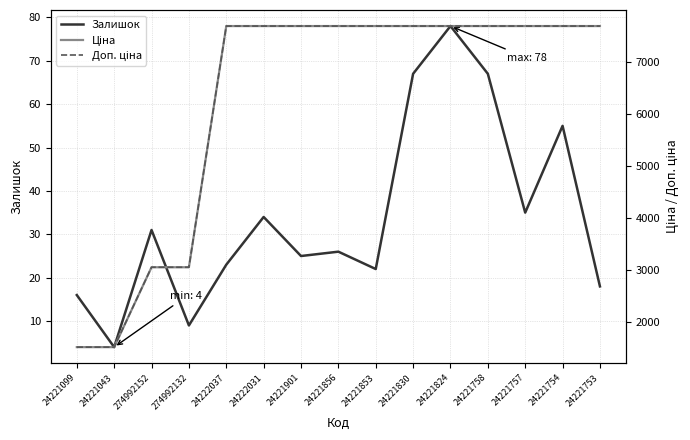

Which series changed the most between 24222031 and 24221830?

Залишок